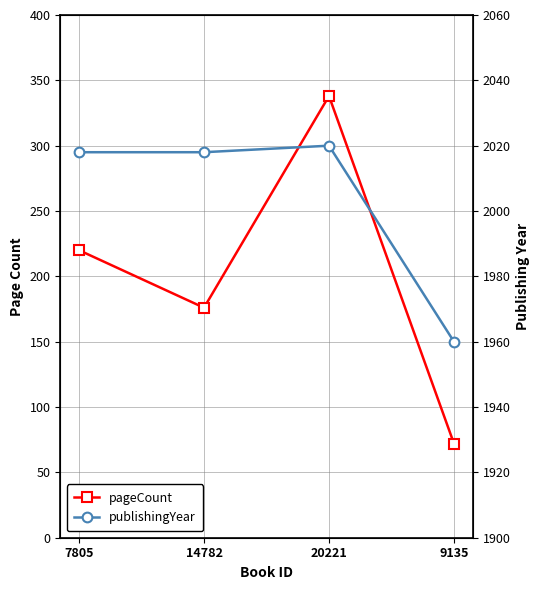

What is the average value of the publishingYear series?

2004